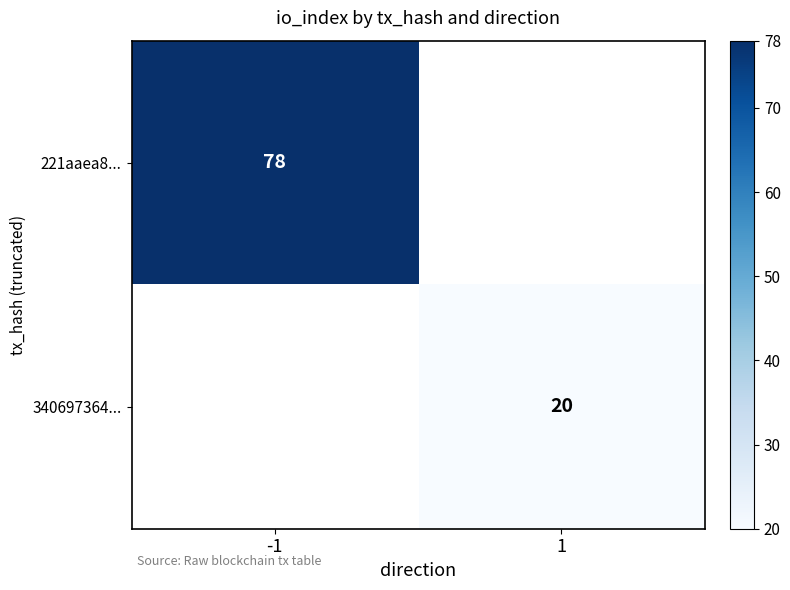

The 221aaea8... series shows 107 at -1. True or false?

False